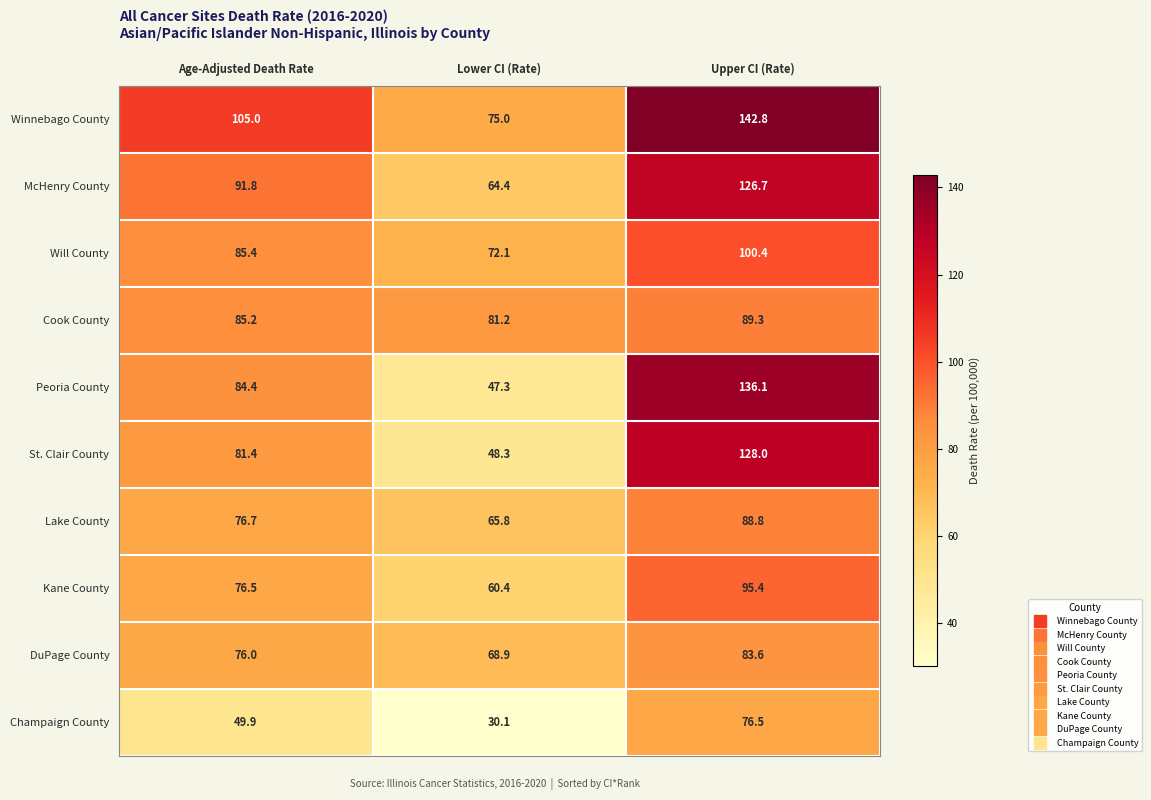

Rank the categories by Kane County value from lowest to highest.

Lower CI (Rate), Age-Adjusted Death Rate, Upper CI (Rate)